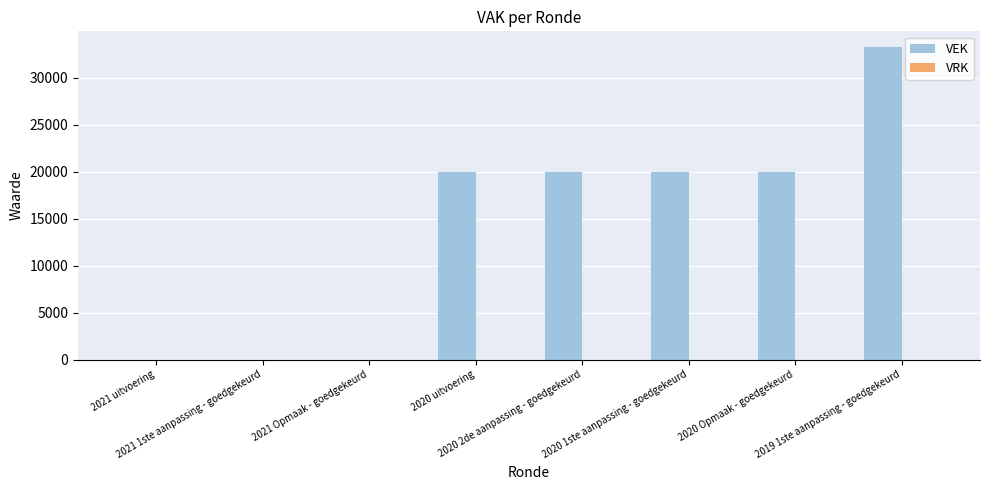

Between 2019 1ste aanpassing - goedgekeurd and 2021 Opmaak - goedgekeurd, which is larger?

2019 1ste aanpassing - goedgekeurd